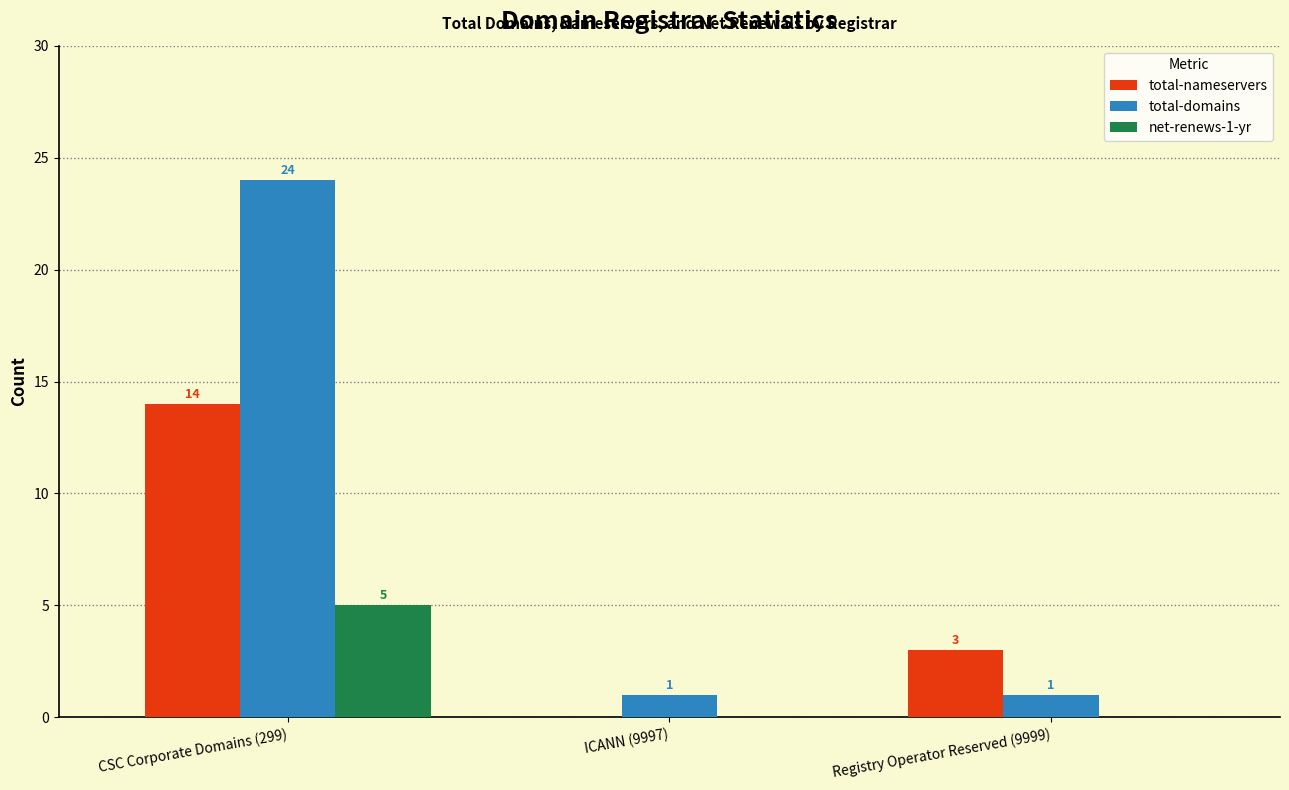

At which category is the sum across all series the highest?

CSC Corporate Domains (299)